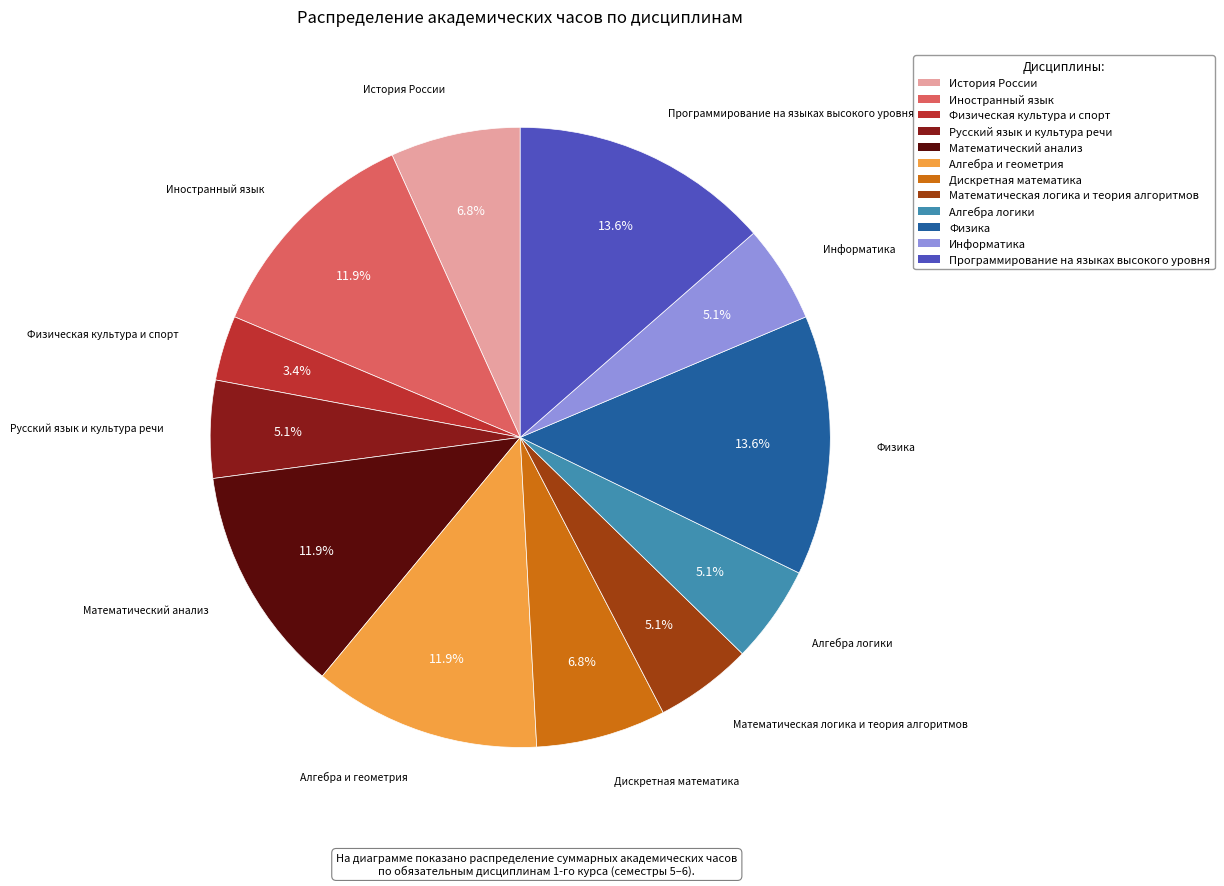

Is it true that Алгебра логики is 11% of the pie?

False